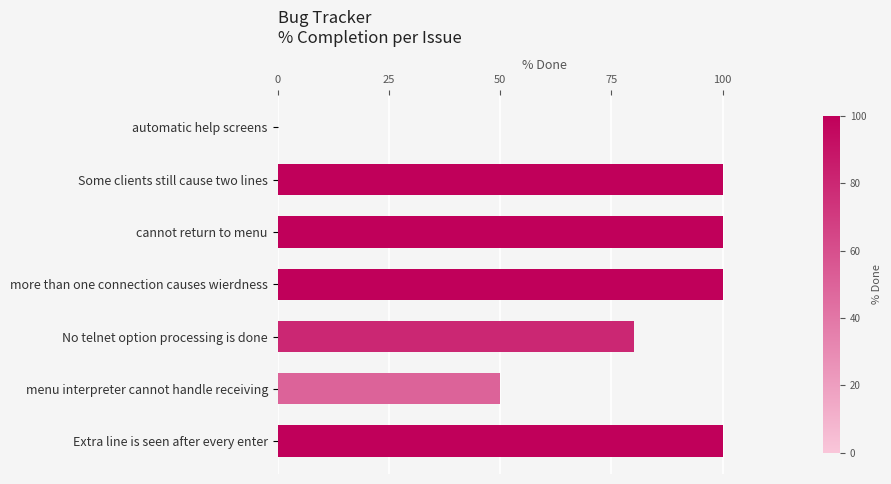

What is the change in value from cannot return to menu to No telnet option processing is done?

-20